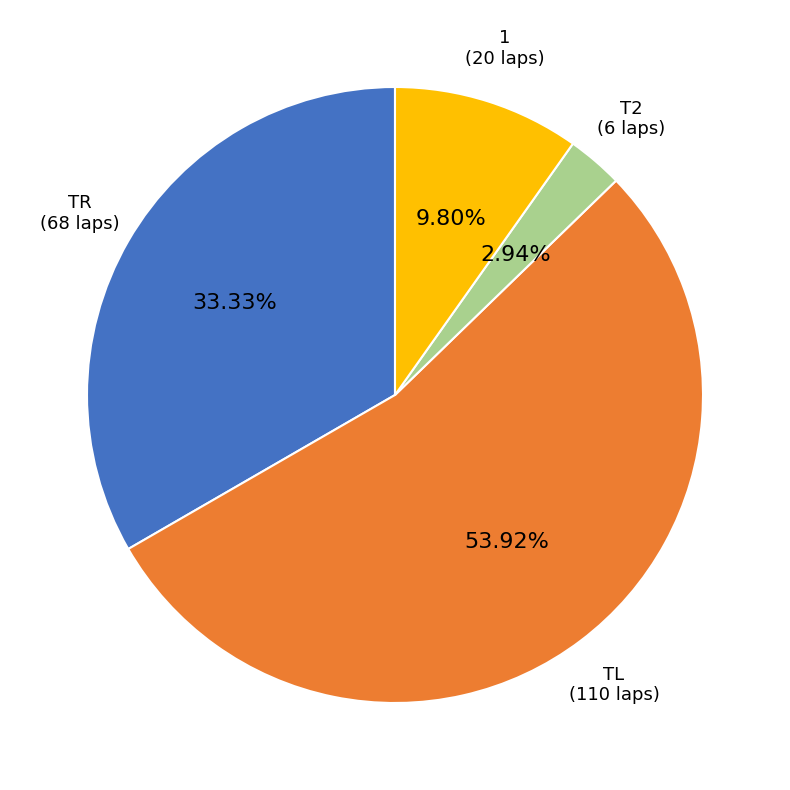

Is there any slice that represents more than half of the pie?

Yes